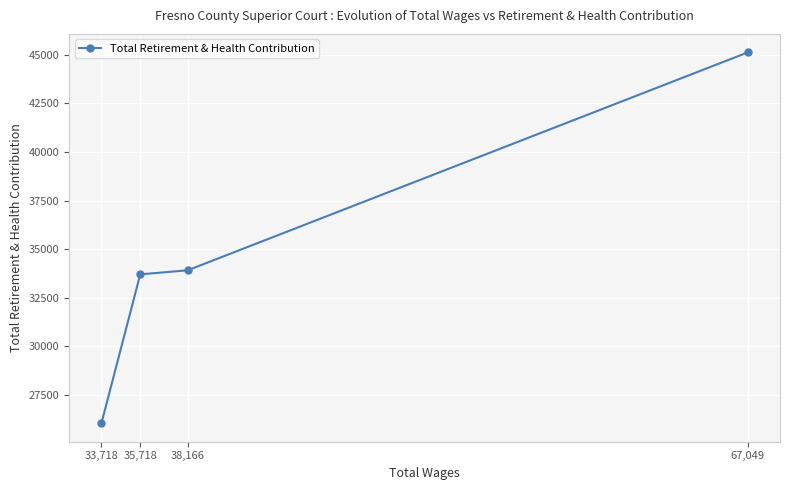

What is the average value?

34698